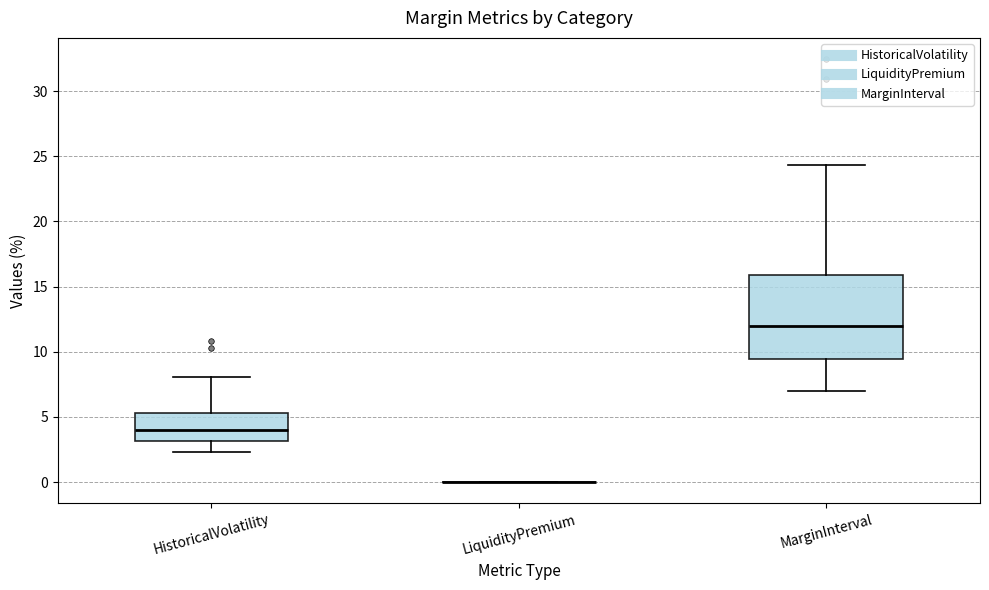

Reading left to right, read every box against the y-axis: the position of its median line, the range the box covers, and the ends of its whiskers. The values are not printed on the chart, so give them approximately, as read against the axis.

HistoricalVolatility: median 4.0, box 3.0 to 5.5, whiskers 2.5 to 8.0
LiquidityPremium: box collapsed to a line at 0.0, whiskers 0.0 to 0.0
MarginInterval: median 12.0, box 9.5 to 16.0, whiskers 7.0 to 24.5